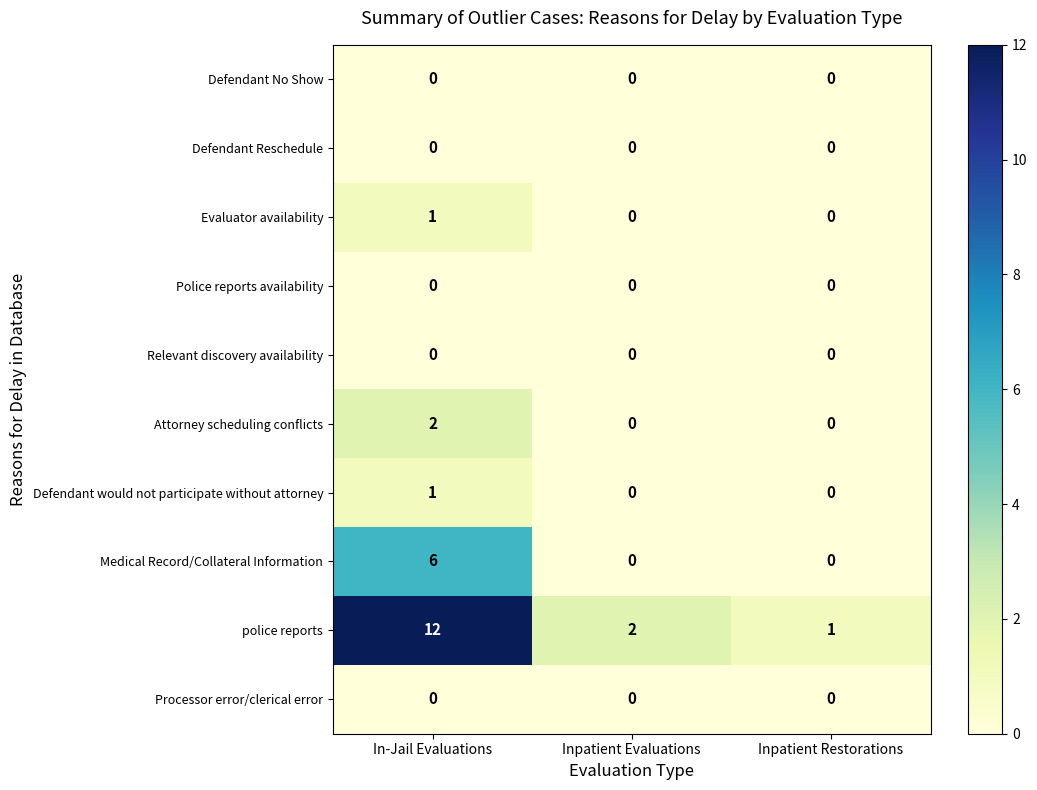

What is the sum of all police reports values?

15